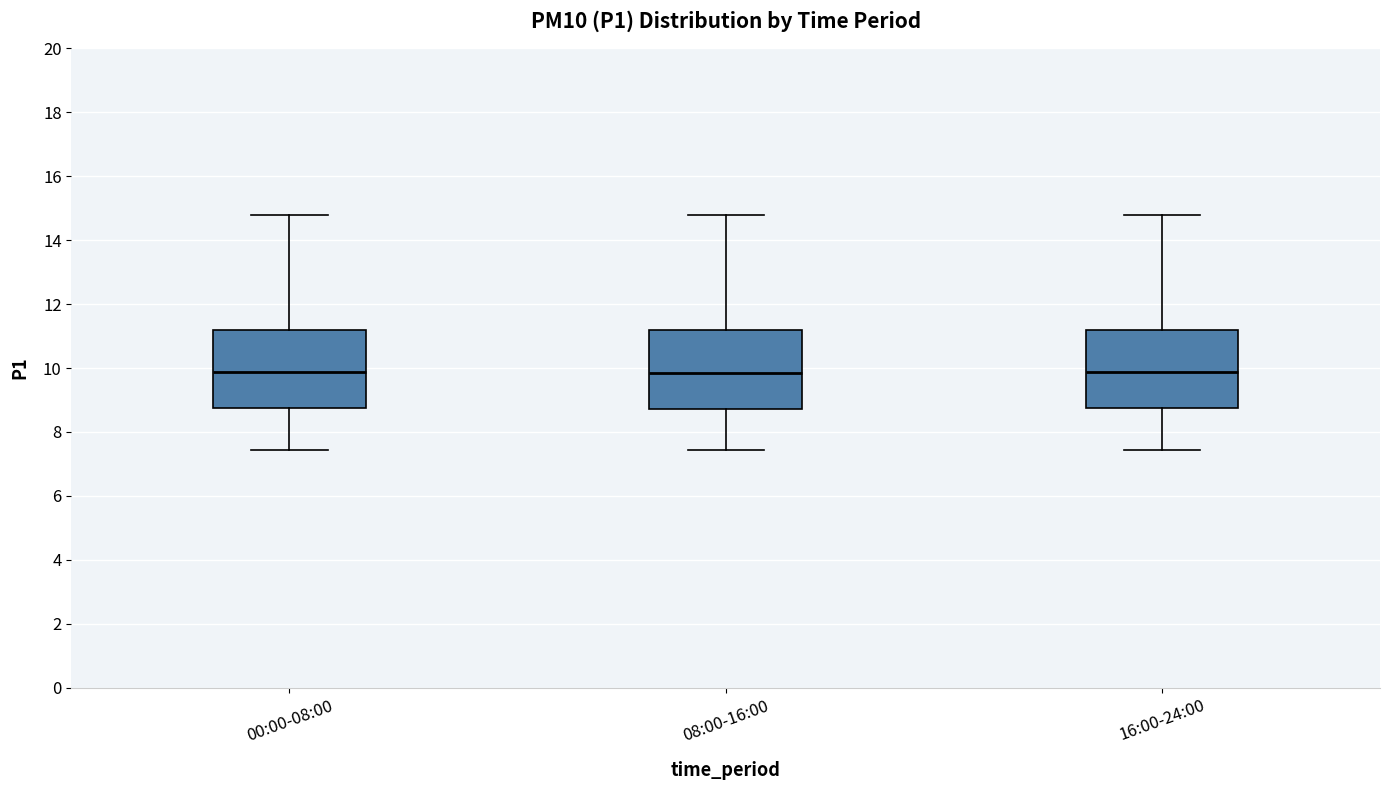

Reading left to right, read every box against the y-axis: the position of its median line, the range the box covers, and the ends of its whiskers. The values are not printed on the chart, so give them approximately, as read against the axis.

00:00-08:00: median 9.8, box 8.8 to 11.2, whiskers 7.4 to 14.8
08:00-16:00: median 9.8, box 8.8 to 11.2, whiskers 7.4 to 14.8
16:00-24:00: median 9.8, box 8.8 to 11.2, whiskers 7.4 to 14.8